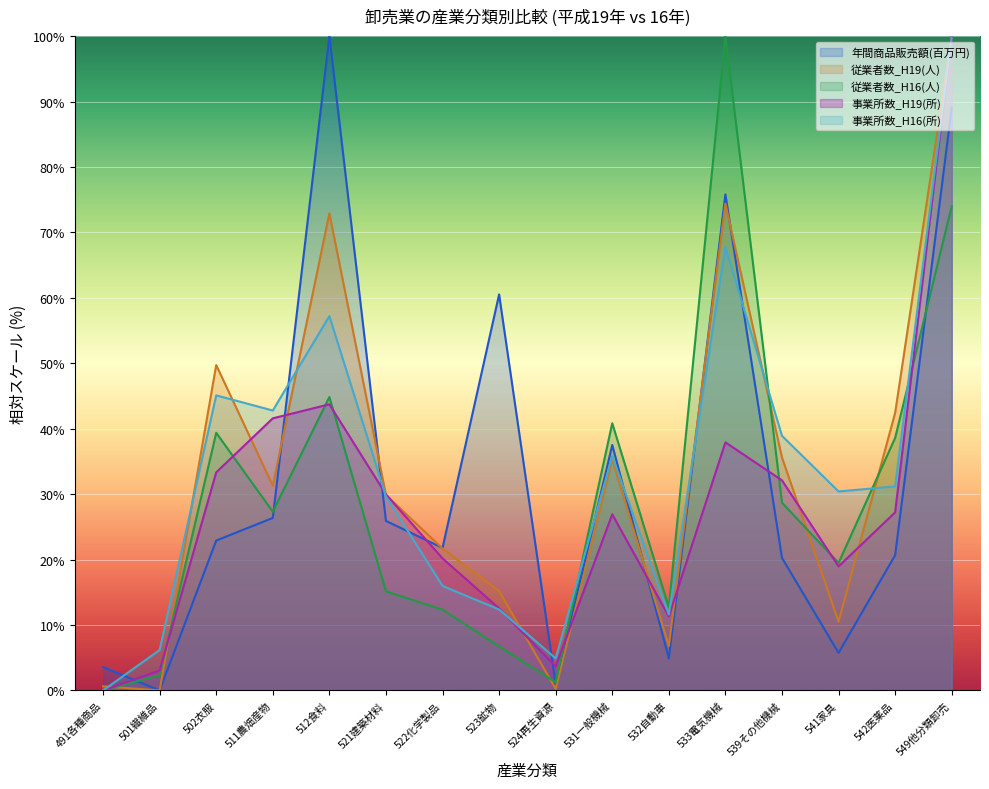

What is the spread (max minus min) of values at 531一般機械?

13.9